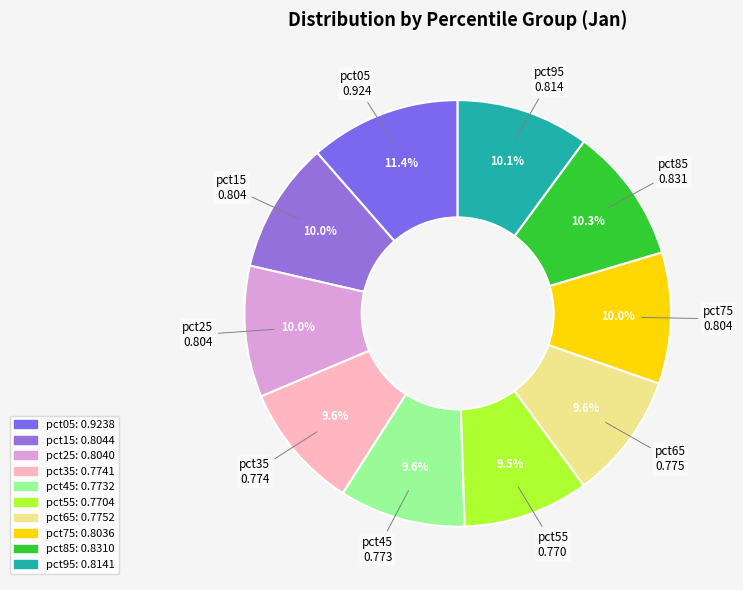

To the nearest percent, what percentage of the pie is pct35?

10%